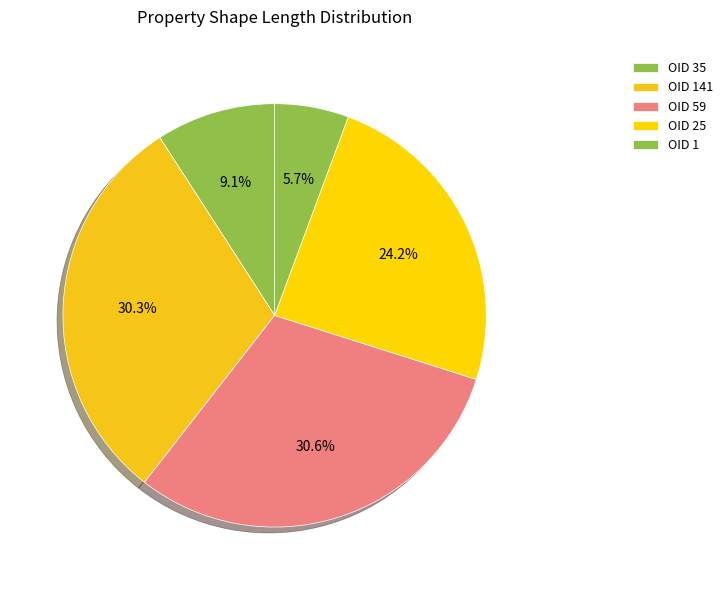

How many slices are in this pie chart?

5